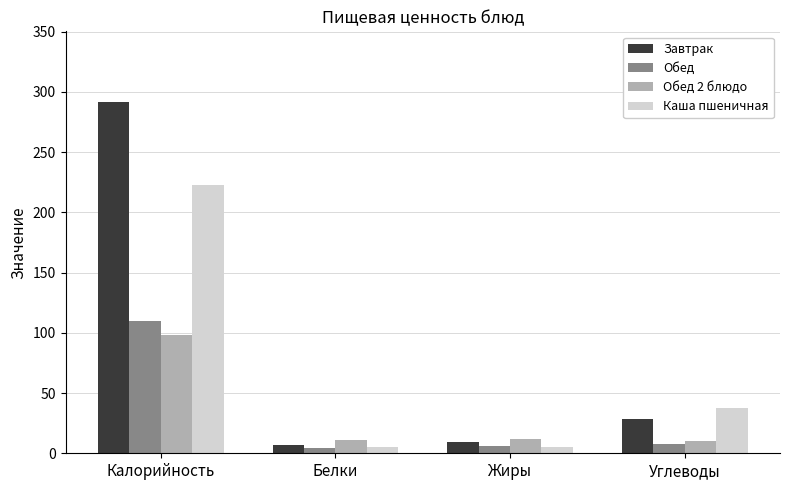

The value of Обед at Калорийность is 110.0. True or false?

True